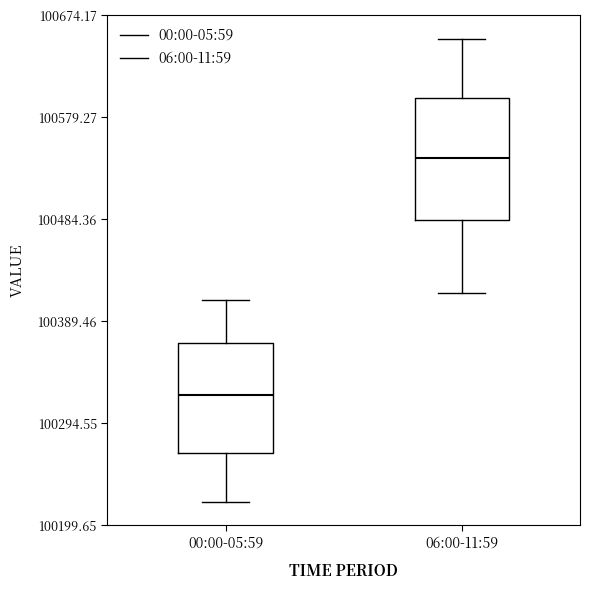

Reading left to right, read every box against the y-axis: the position of its median line, the range the box covers, and the ends of its whiskers. The values are not printed on the chart, so give them approximately, as read against the axis.

00:00-05:59: median 100320, box 100270 to 100370, whiskers 100220 to 100410
06:00-11:59: median 100540, box 100480 to 100600, whiskers 100420 to 100650